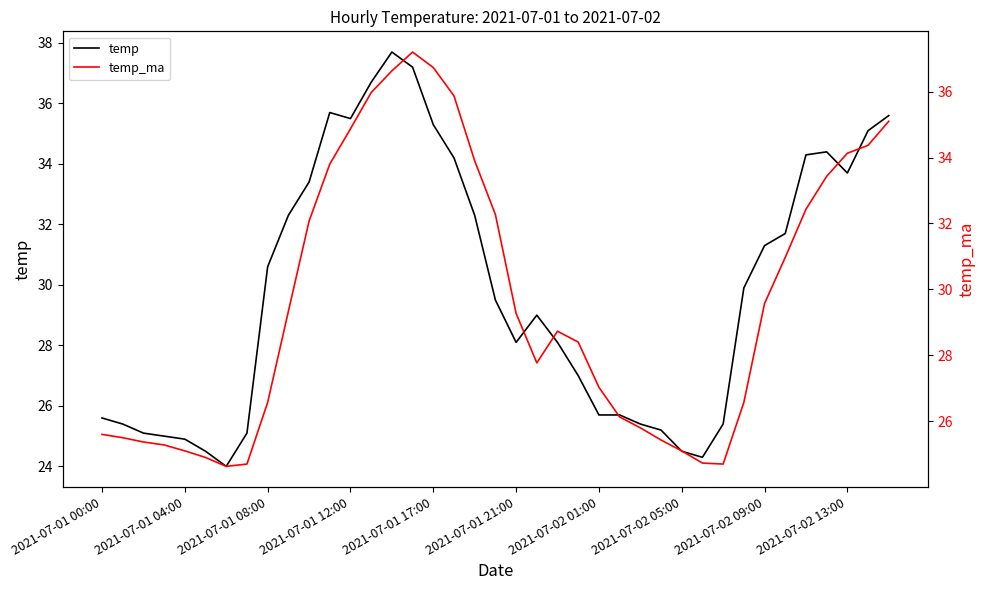

The temp_ma series shows 26.6 at 31. True or false?

True